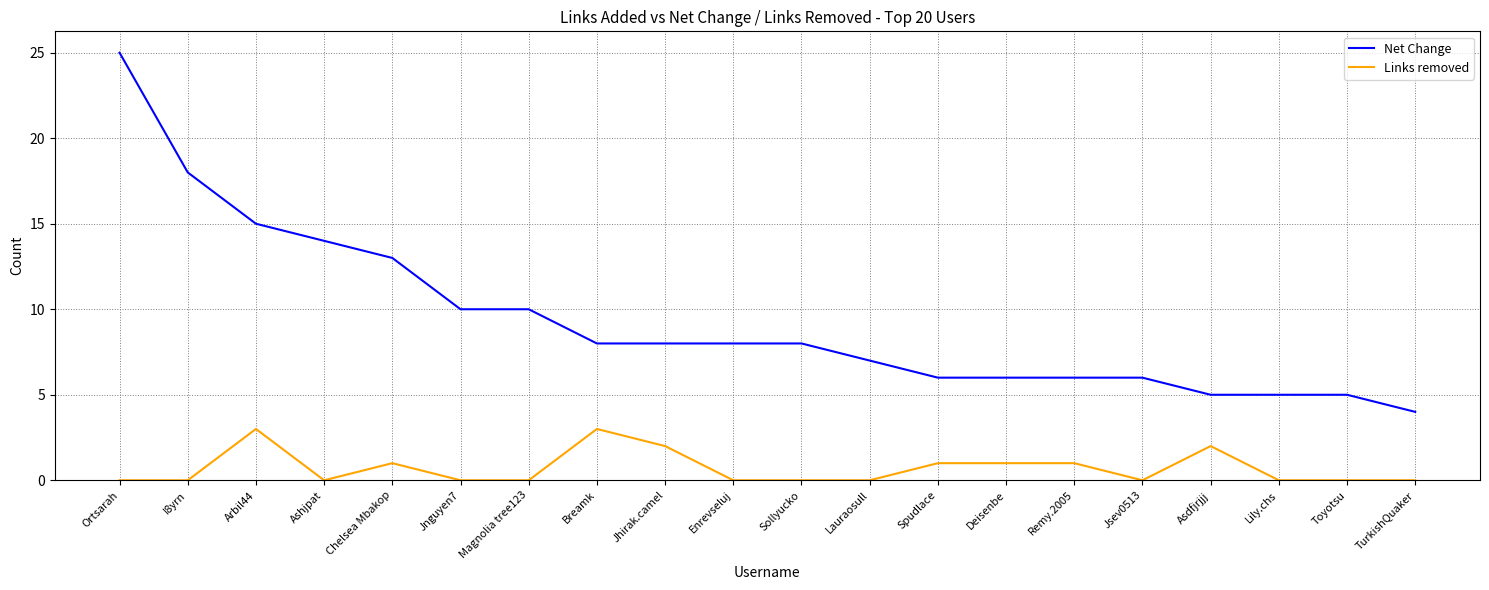

True or false: Links removed and Net Change intersect in this chart.

False